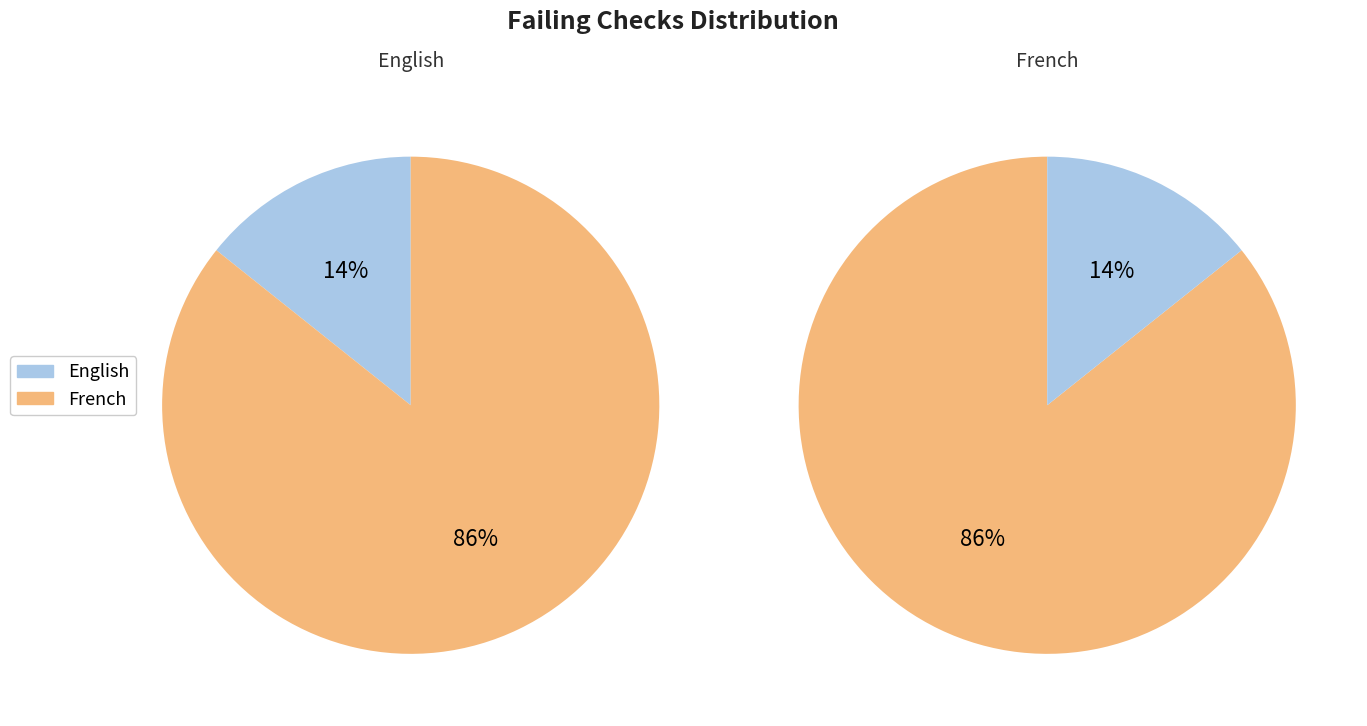

Rank the categories by value from highest to lowest.

French, English